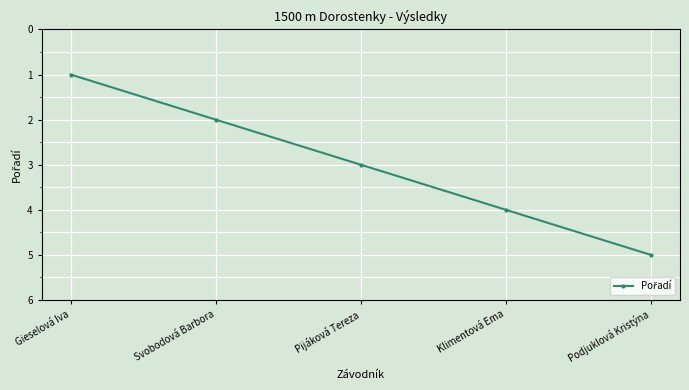

What is the sum of the values at Pijáková Tereza and Podjuklová Kristýna?

8